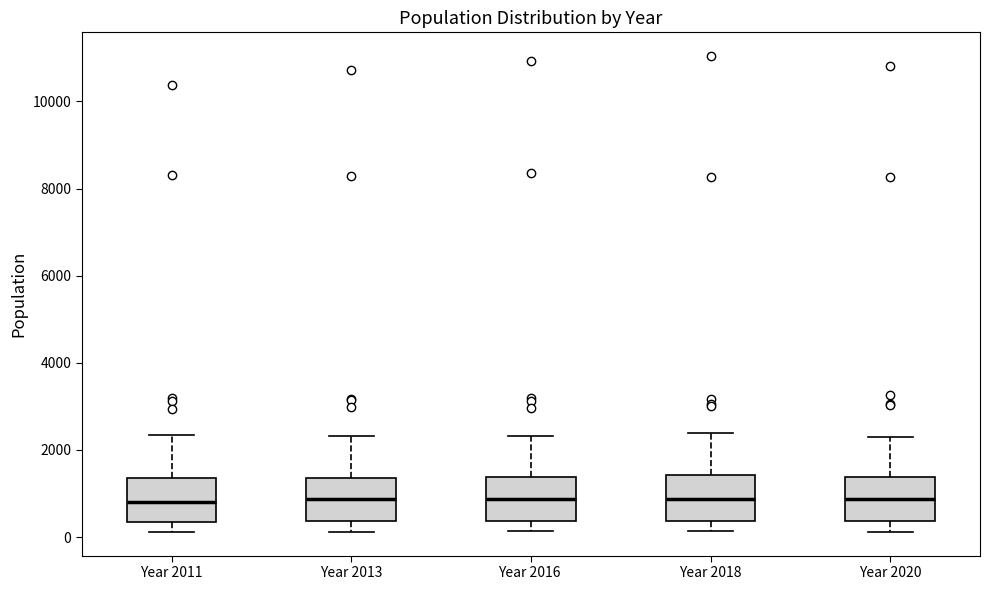

Reading left to right, transcribe this box plot: for each box, give where its median line is, the range the box spans, and where its two whiskers end, as read against the y-axis. The values are not printed on the chart, so give them approximately, as read against the axis.

Year 2011: median 800, box 400 to 1400, whiskers 200 to 2400
Year 2013: median 800, box 400 to 1400, whiskers 200 to 2400
Year 2016: median 800, box 400 to 1400, whiskers 200 to 2400
Year 2018: median 800, box 400 to 1400, whiskers 200 to 2400
Year 2020: median 800, box 400 to 1400, whiskers 200 to 2200